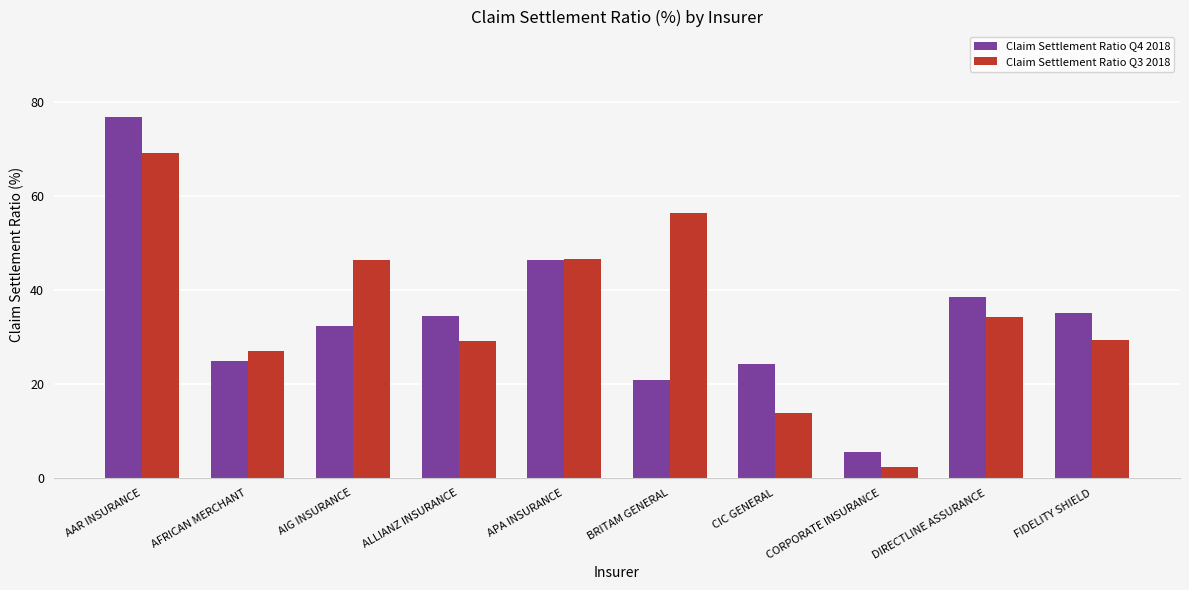

Is it true that Claim Settlement Ratio Q3 2018 equals 34.3 at DIRECTLINE ASSURANCE?

True